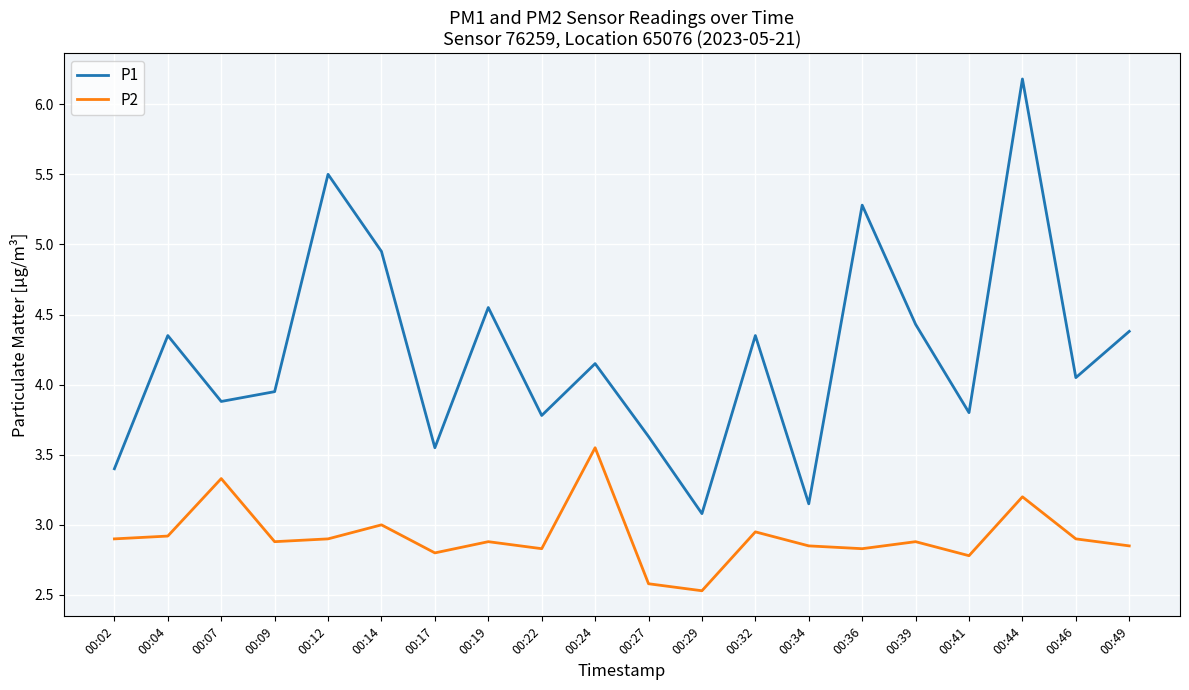

True or false: P1 has more than 1 interior local peaks.

True